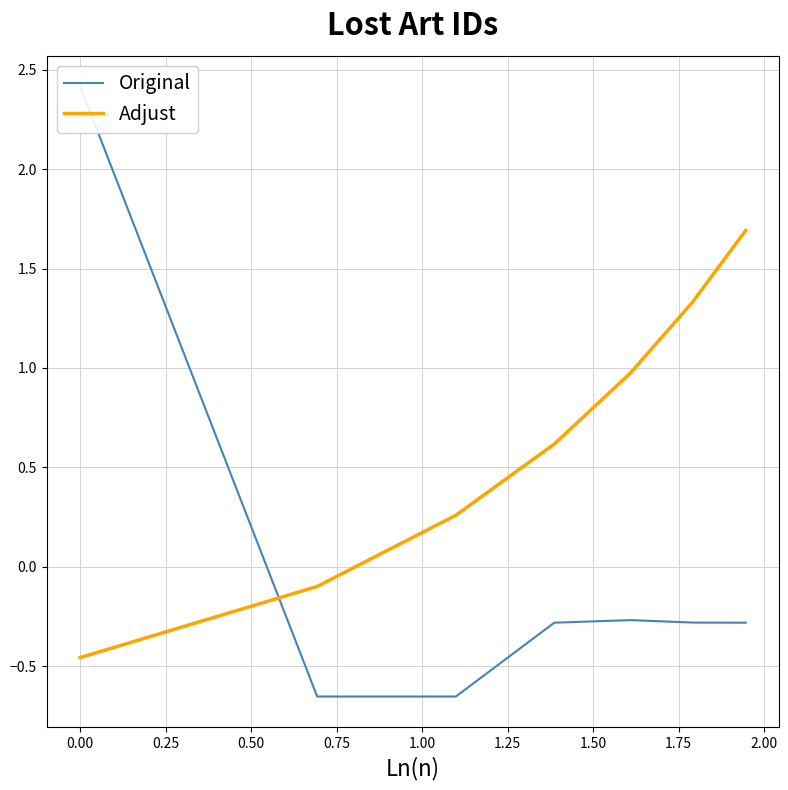

The Adjust series shows 0.4 at 0.25. True or false?

False